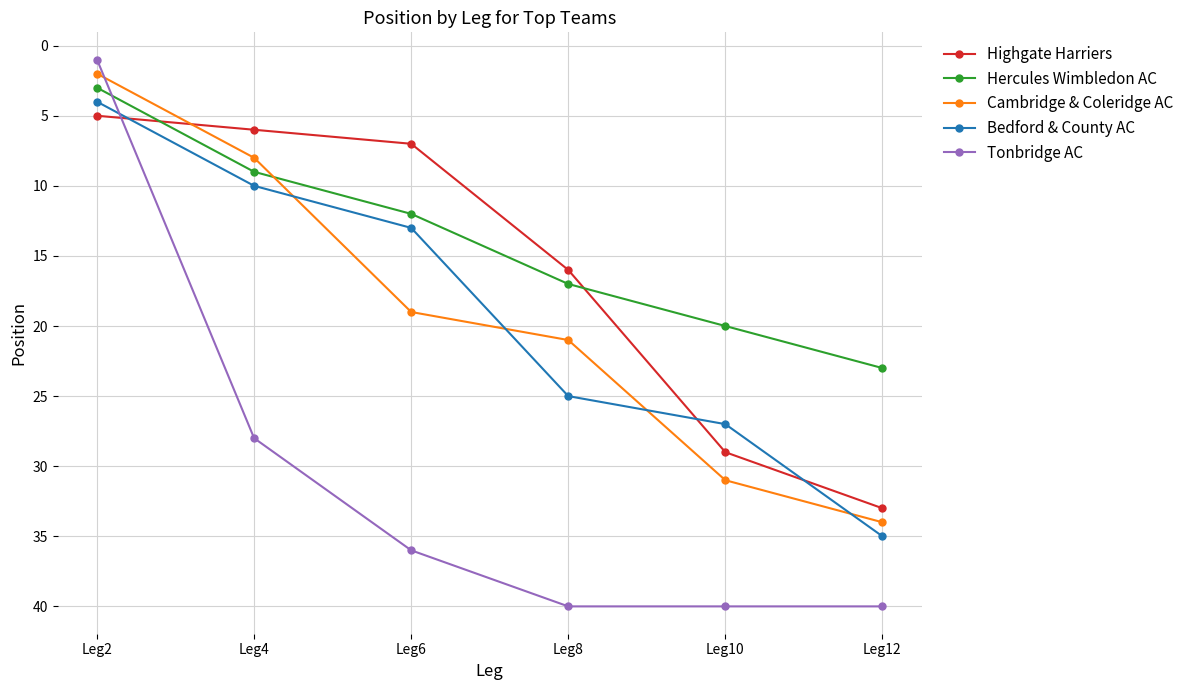

True or false: Tonbridge AC has a value of 28 at Leg4.

True